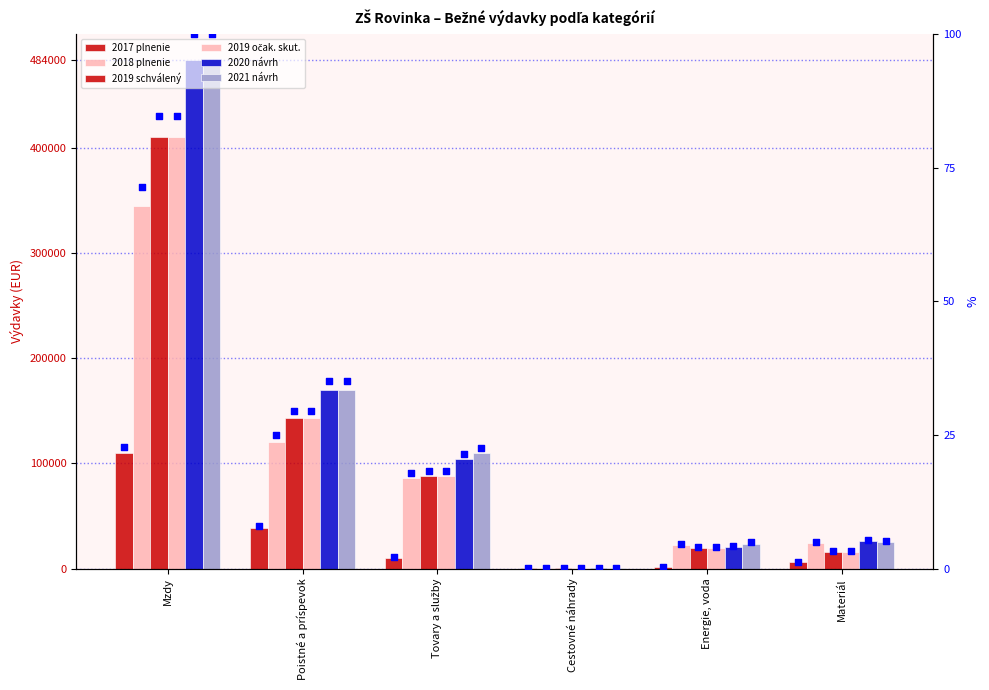

What is the total value across all series at Cestovné náhrady?

1310.8